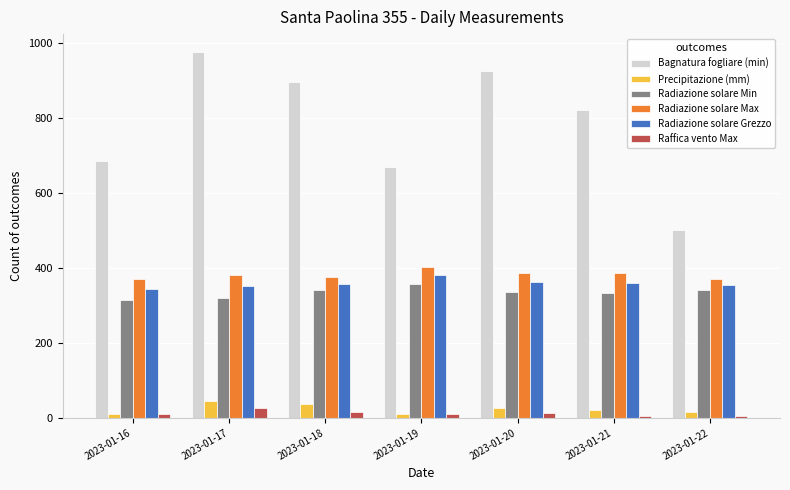

What is the difference between the maximum and second lowest values in the Radiazione solare Min series?

38.6